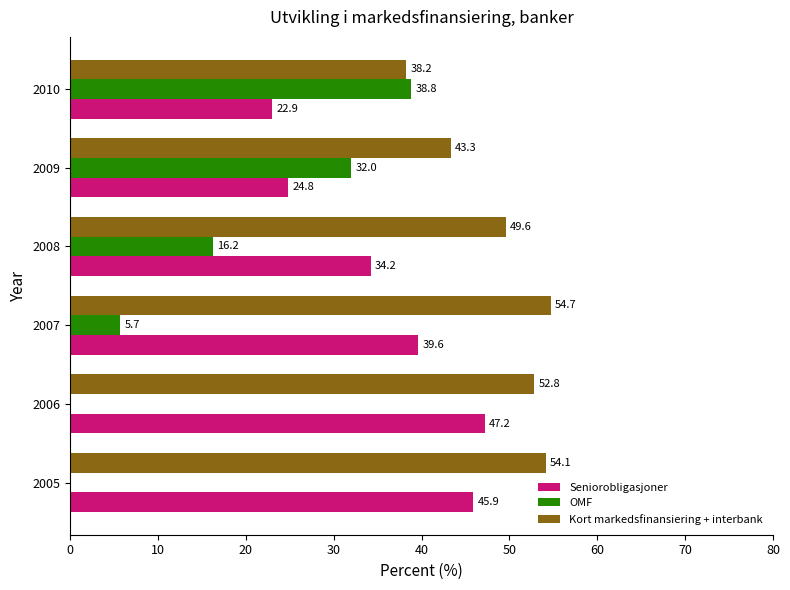

How many values in the Seniorobligasjoner series exceed 39?

3